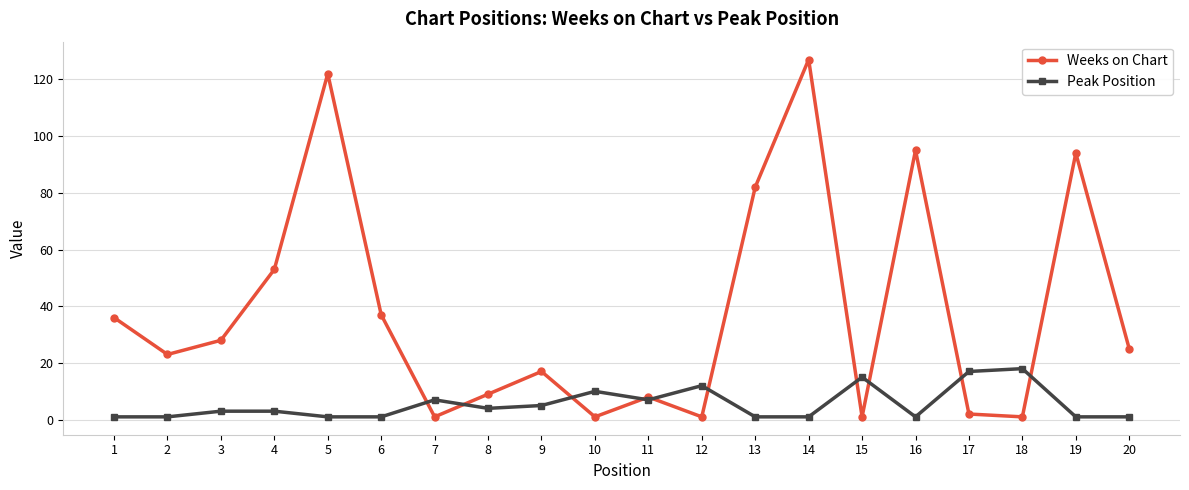

Where is the first local maximum for Weeks on Chart?

5